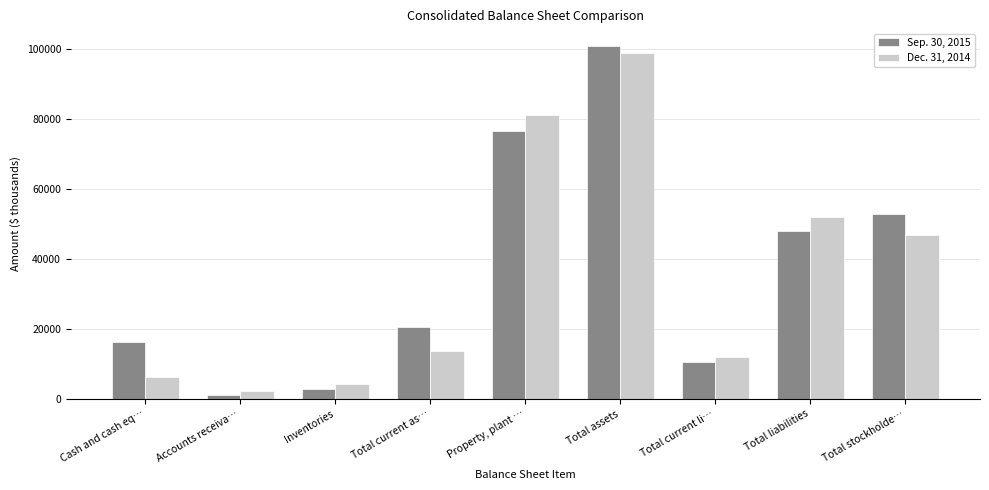

The value of Sep. 30, 2015 at Total assets is 100953. True or false?

True